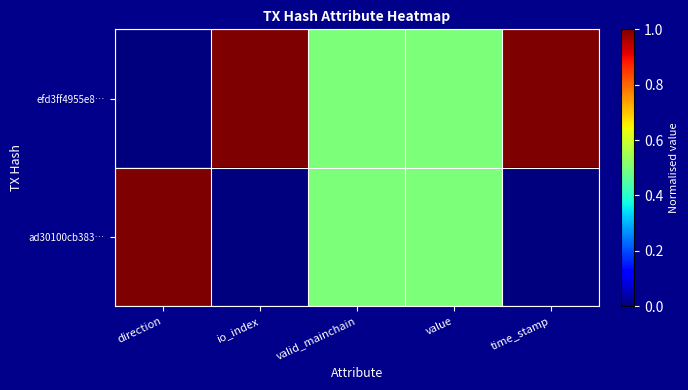

Reading right to left, extract all data points from this chart.

efd3ff4955e8…: time_stamp=1.0	value=0.5	valid_mainchain=0.5	io_index=1.0	direction=0.0
ad30100cb383…: time_stamp=0.0	value=0.5	valid_mainchain=0.5	io_index=0.0	direction=1.0